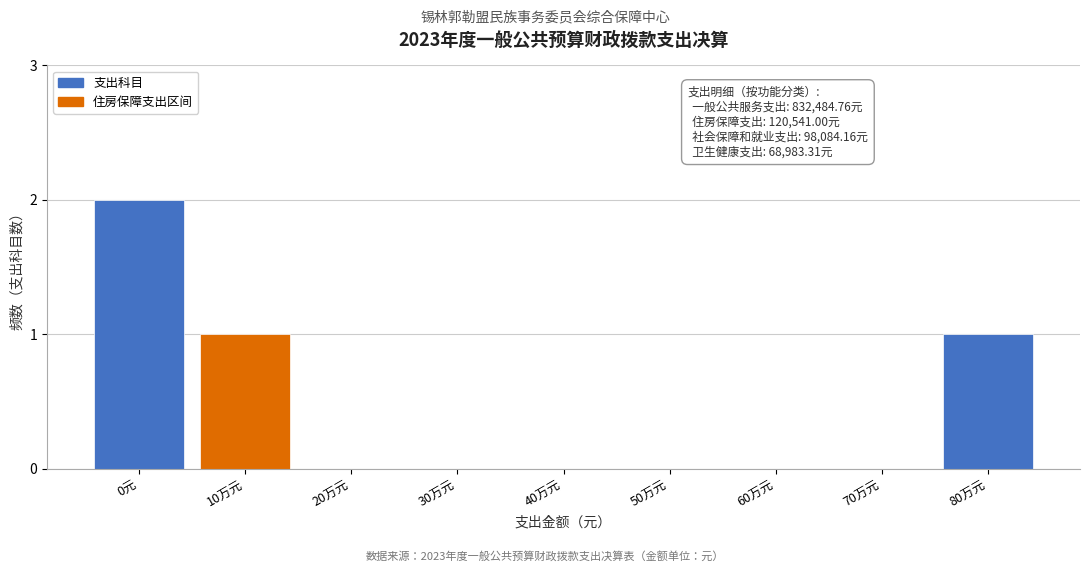

Reading right to left, list all the values displayed in this chart.

80万元=1	70万元=0	60万元=0	50万元=0	40万元=0	30万元=0	20万元=0	10万元=1	0元=2